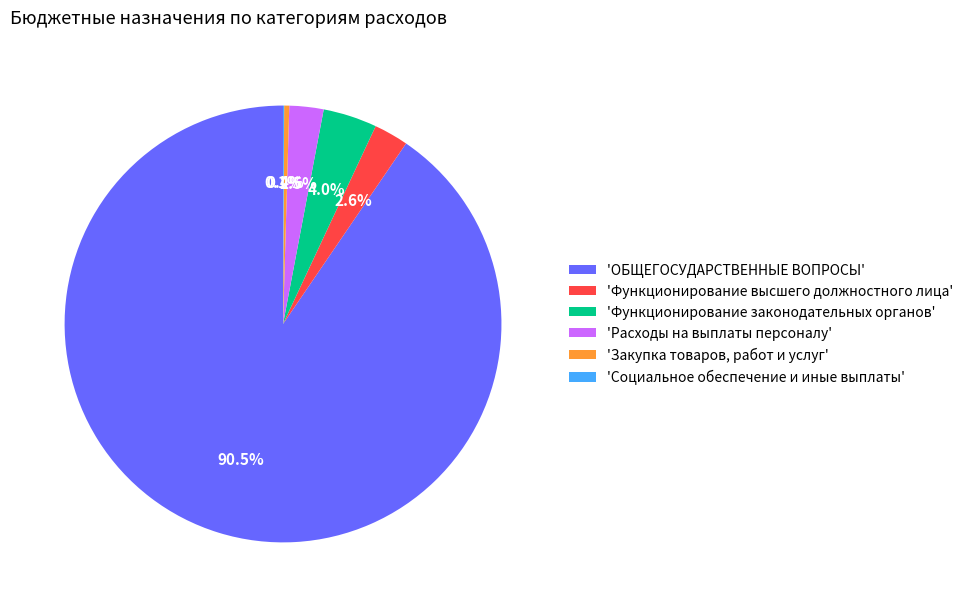

Between 'Функционирование высшего должностного лица' and 'Функционирование законодательных органов', which is larger?

'Функционирование законодательных органов'